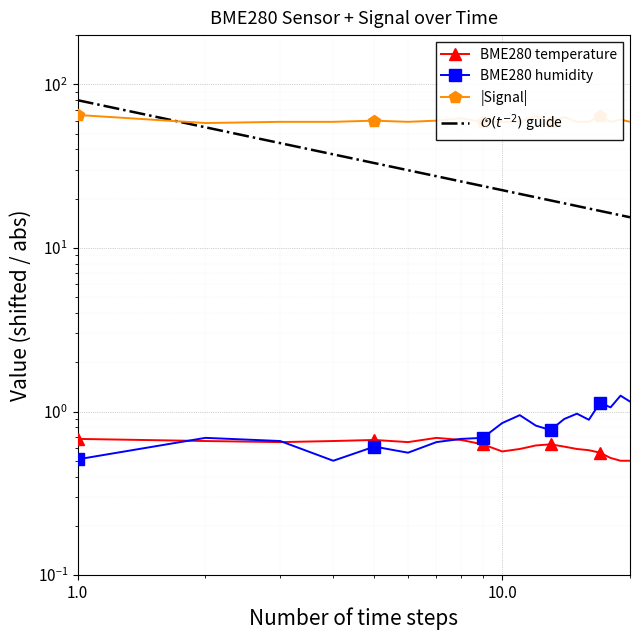

True or false: BME280_temperature and Signal cross at least once.

False